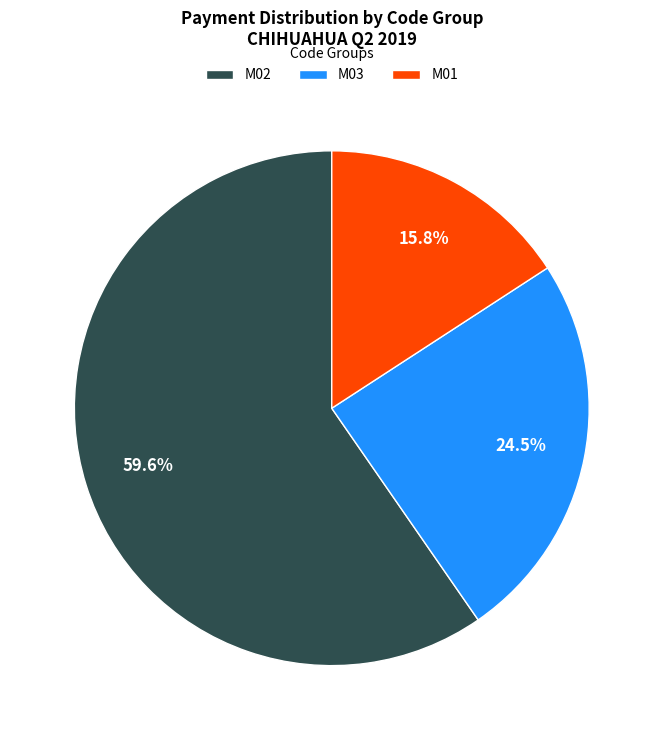

Which has a higher value, M03 or M02?

M02